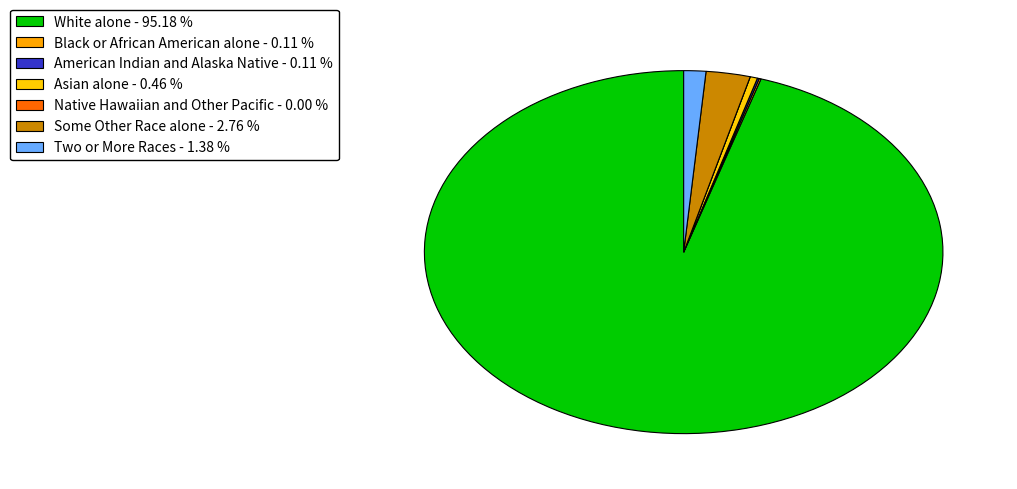

Which has a higher value, Some Other Race alone or American Indian and Alaska Native?

Some Other Race alone